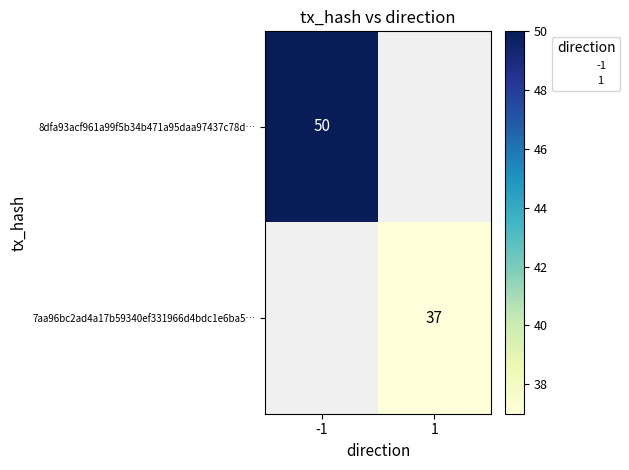

At how many categories does at least one series exceed 47?

1